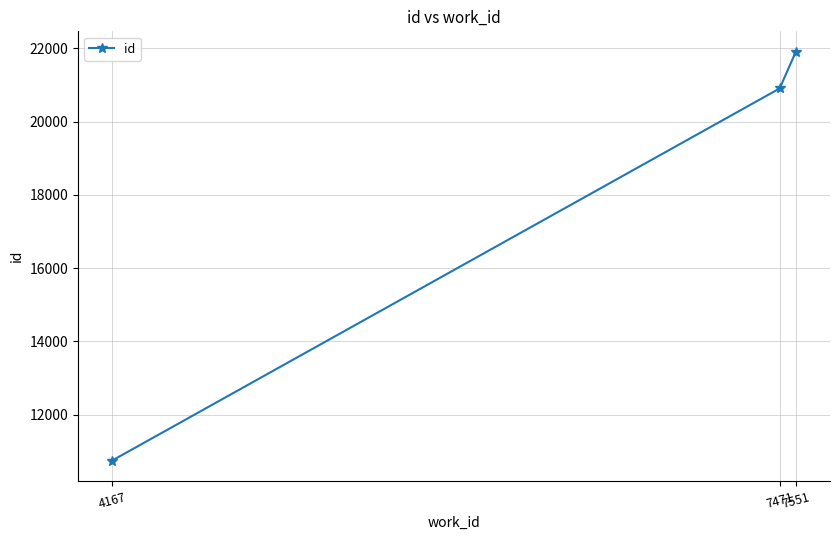

Does the chart display data point markers on the line(s)?

Yes